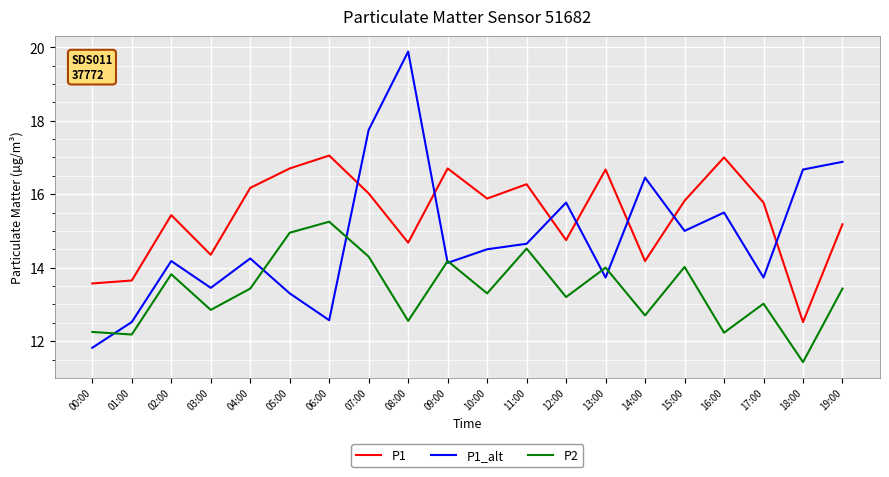

What is the difference between the maximum and second lowest values in the P2 series?

3.1